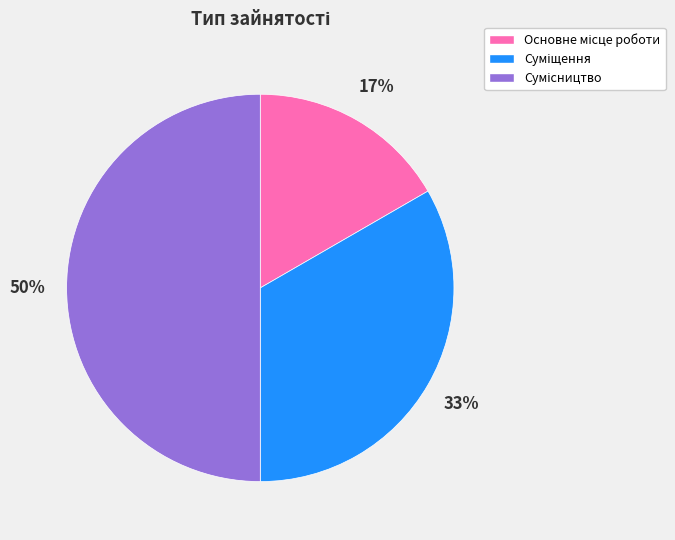

To the nearest percent, what is the average slice percentage?

33%